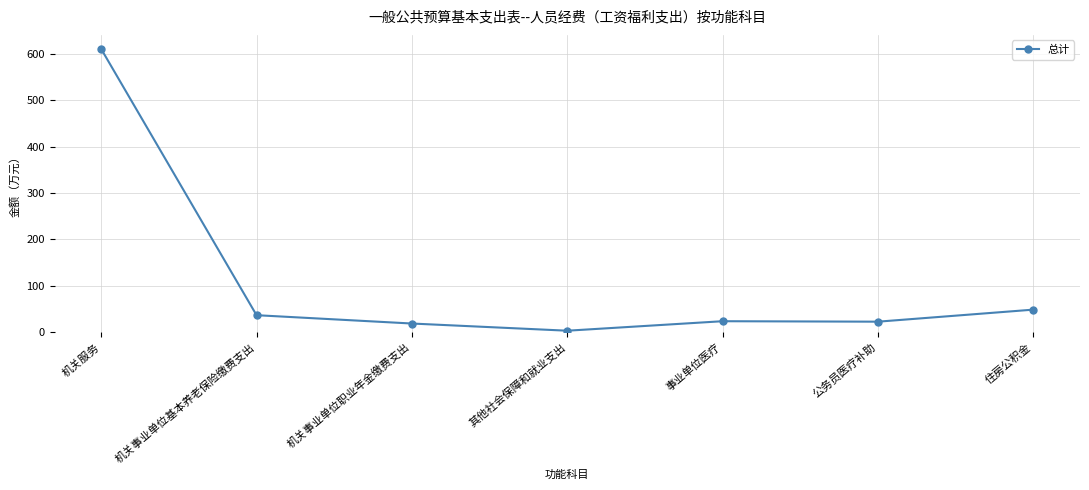

How many categories are shown in the chart?

7